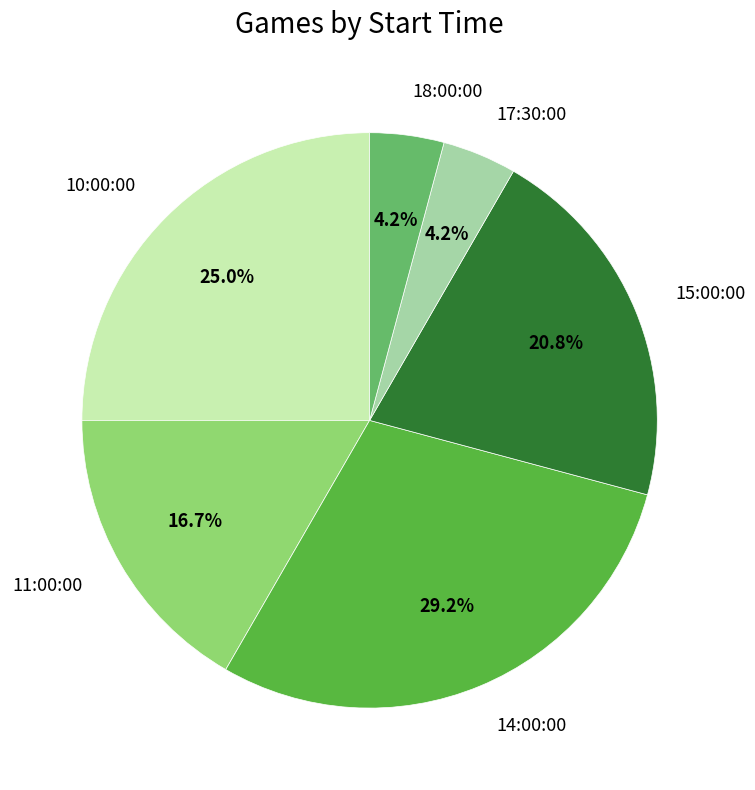

What percentage is the 15:00:00 slice, to the nearest percent?

21%